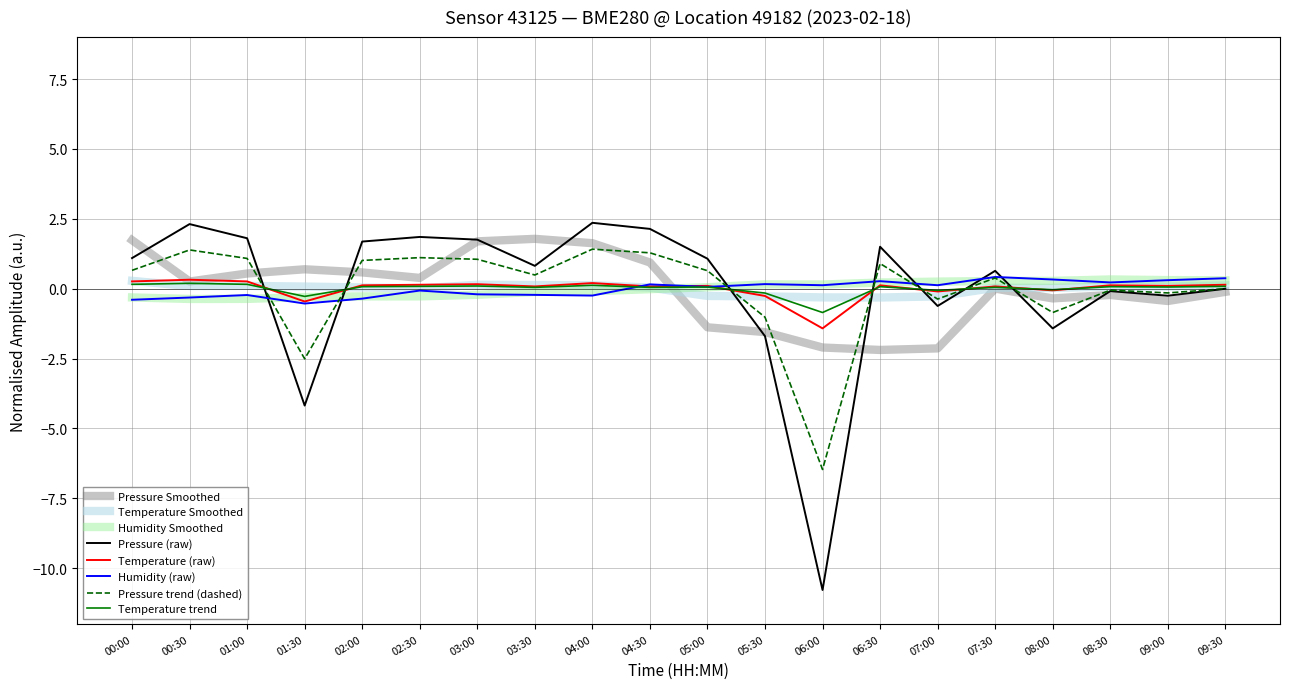

Is the value of Humidity (raw) at 07:30 greater than the value of Pressure (raw) at 09:00?

Yes